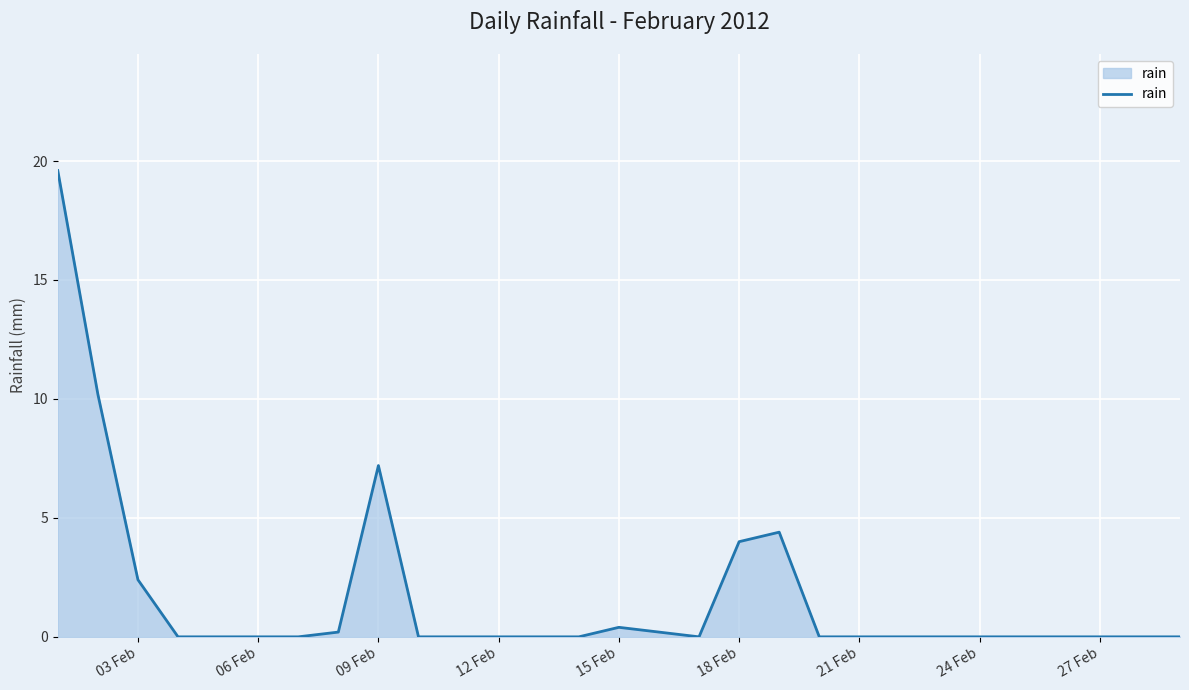

What is the greatest value displayed?

19.6